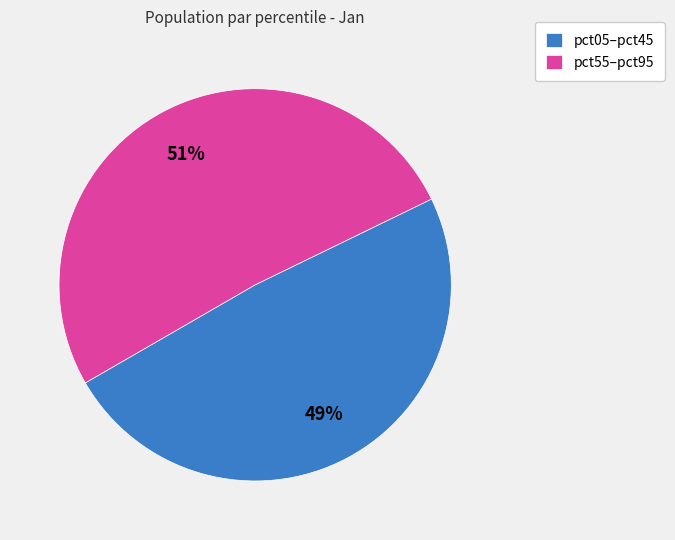

To the nearest percent, what is the difference between the largest and smallest slice percentages?

2%